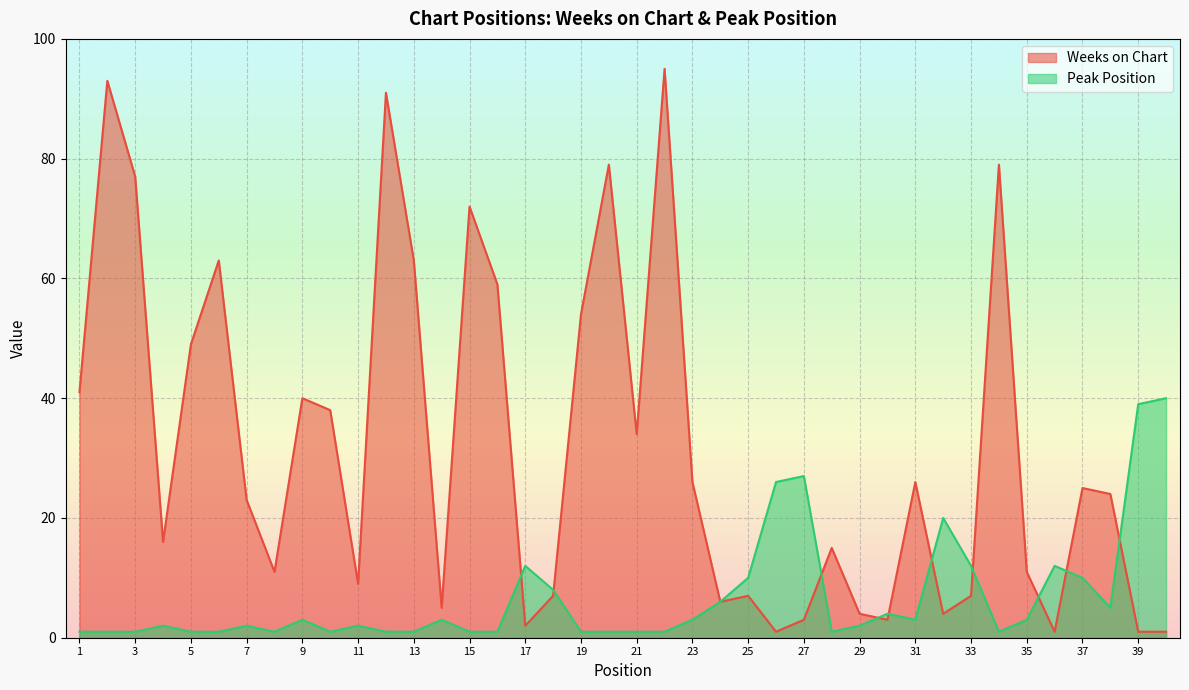

What is the value of the Peak Position point at the 32nd from the left?

20